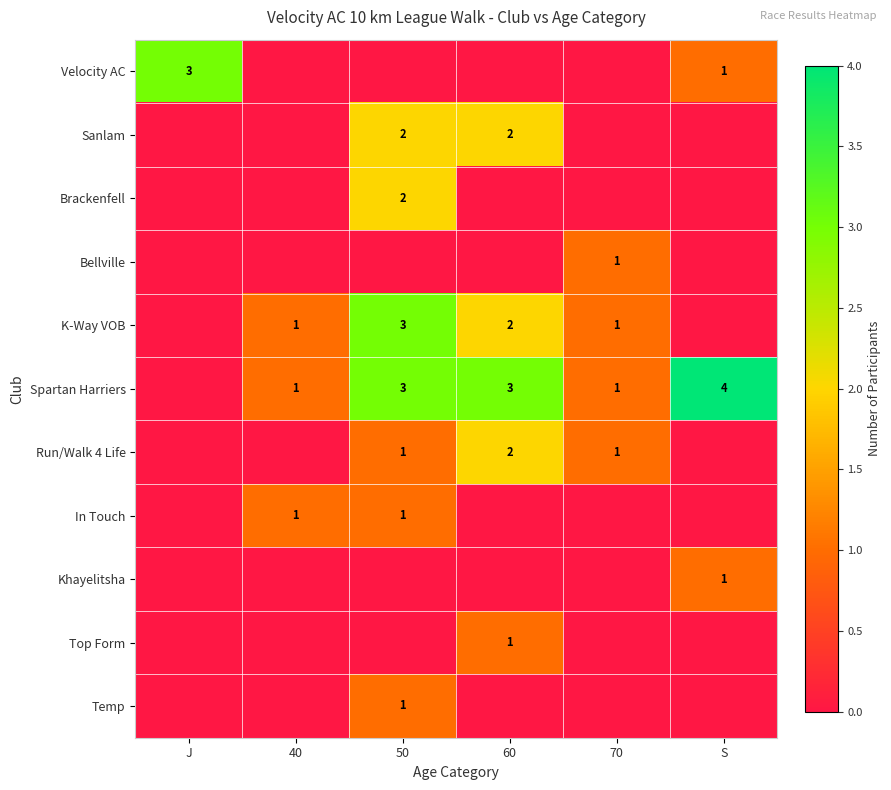

What is the total value across all series at J?

3